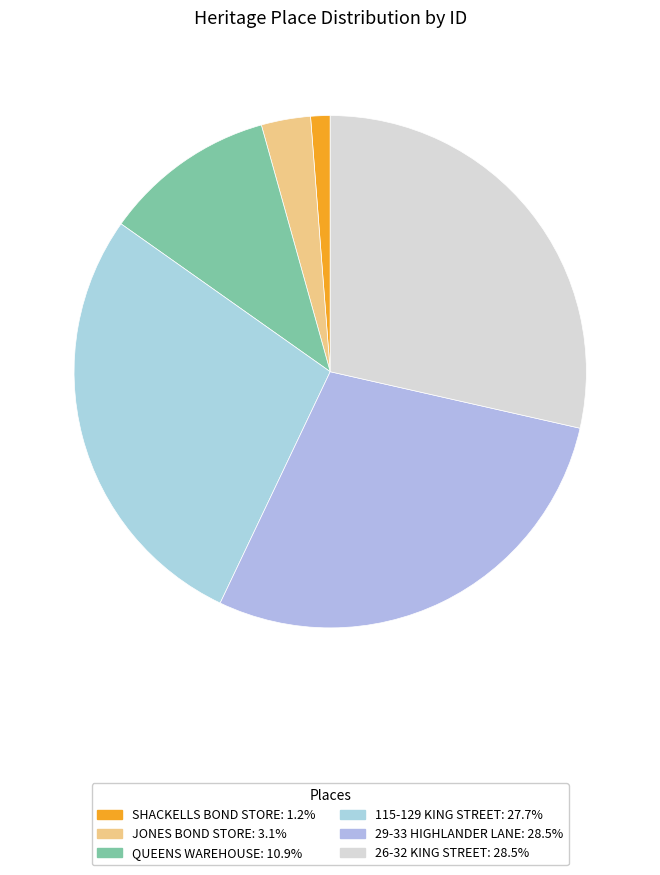

Which slice is the smallest?

SHACKELLS BOND STORE